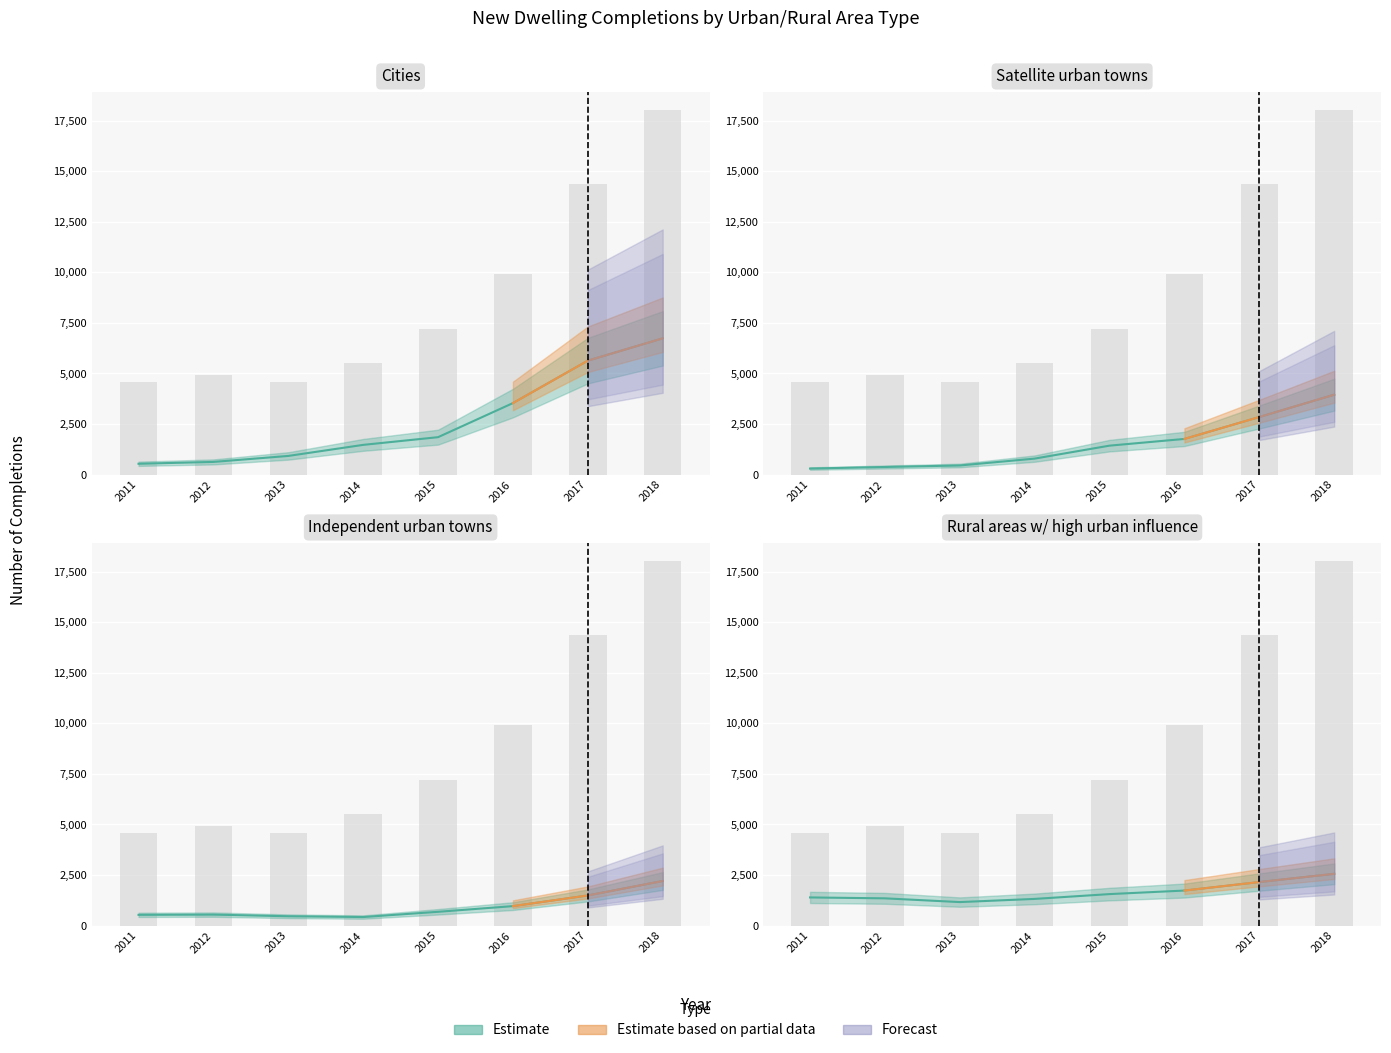

What is the average value of the Rural areas with high urban influence series?

1650